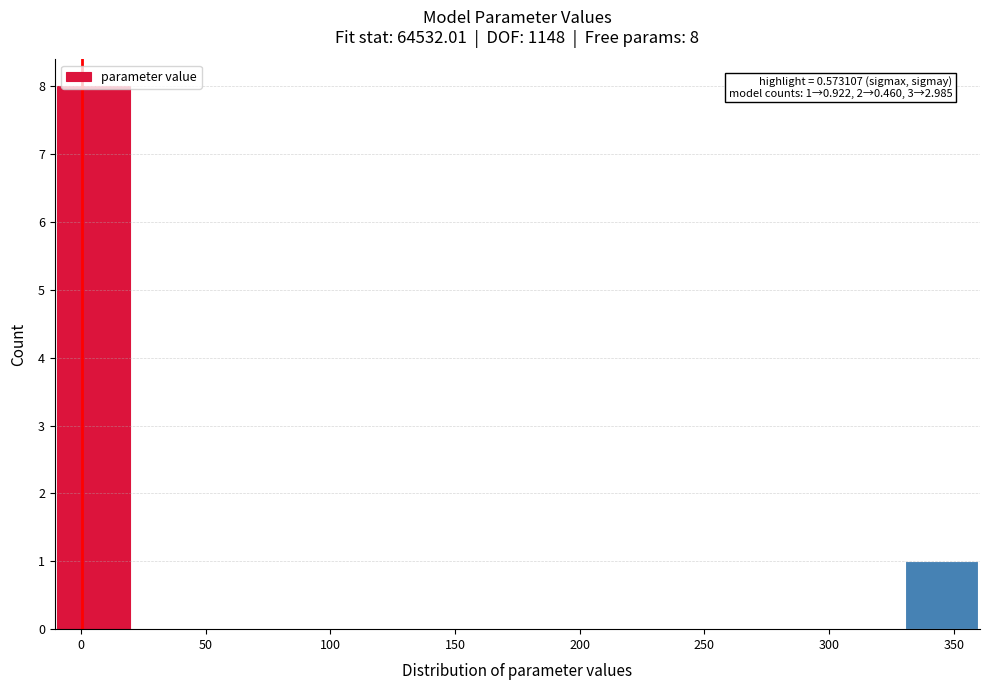

Which range on the x-axis has the tallest bar?

-10 to 20